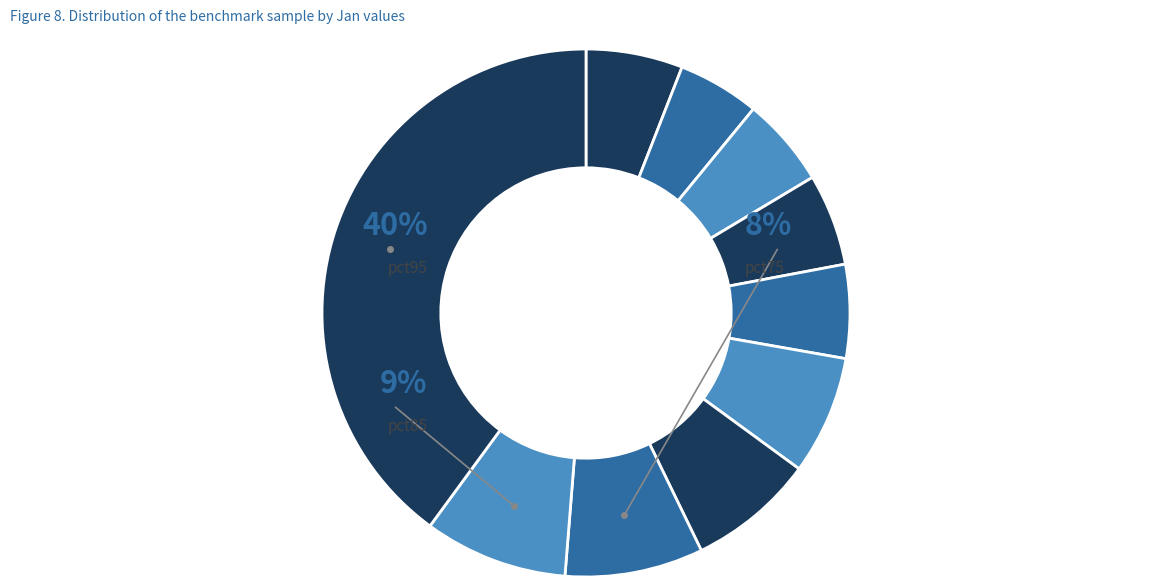

True or false: pct65 accounts for 18% of the total.

False